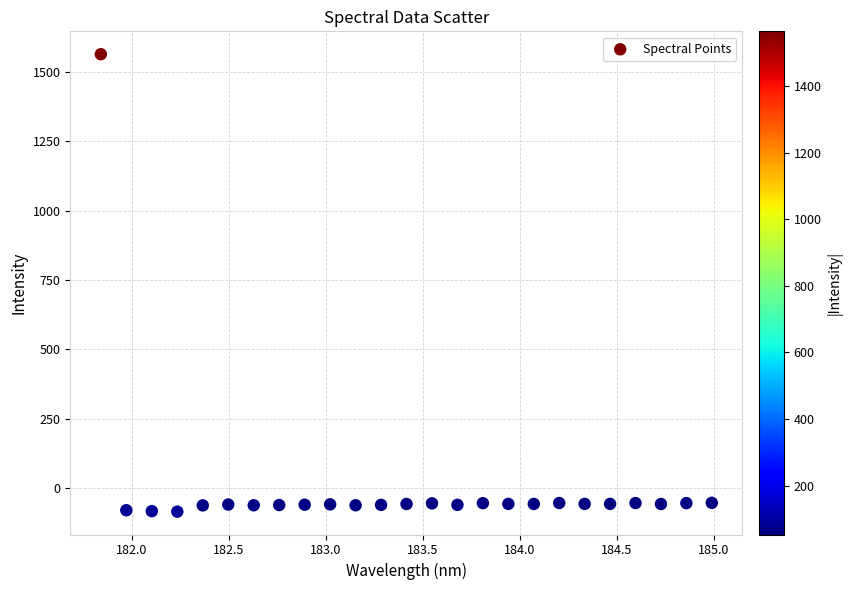

What is the range of X values (max minus min)?

3.1